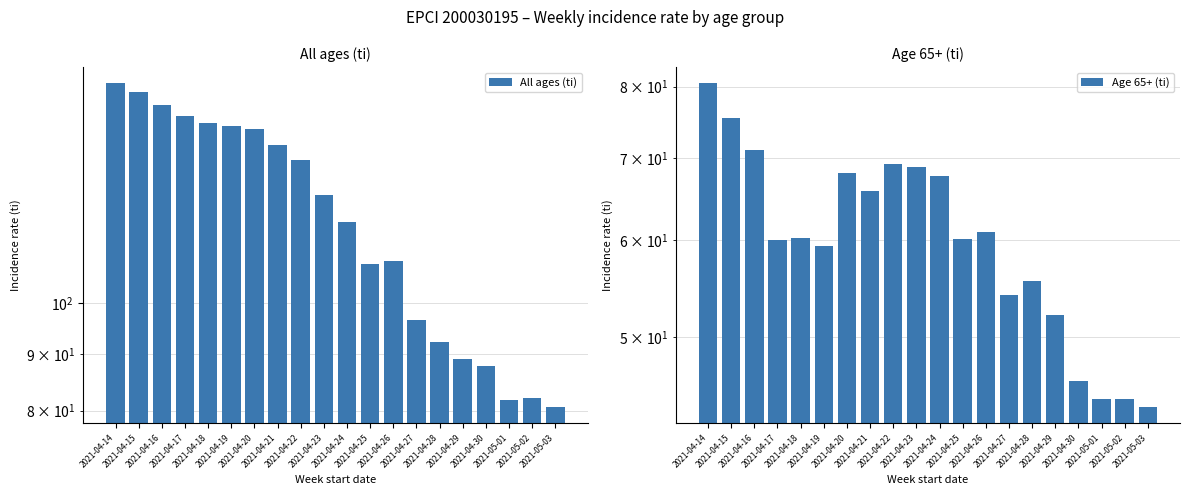

List the labels in order of All ages (ti) value, largest first.

2021-04-14, 2021-04-15, 2021-04-16, 2021-04-17, 2021-04-18, 2021-04-19, 2021-04-20, 2021-04-21, 2021-04-22, 2021-04-23, 2021-04-24, 2021-04-26, 2021-04-25, 2021-04-27, 2021-04-28, 2021-04-29, 2021-04-30, 2021-05-02, 2021-05-01, 2021-05-03